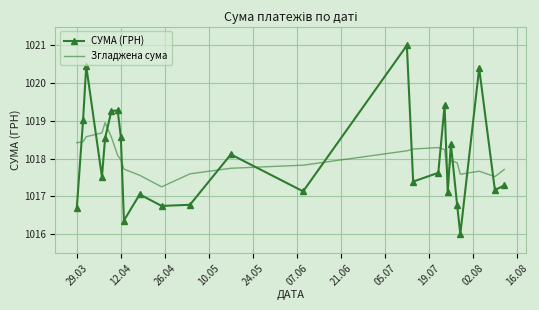

Which series ends up on top after the final intersection of Згладжена сума and СУМА (ГРН)?

Згладжена сума